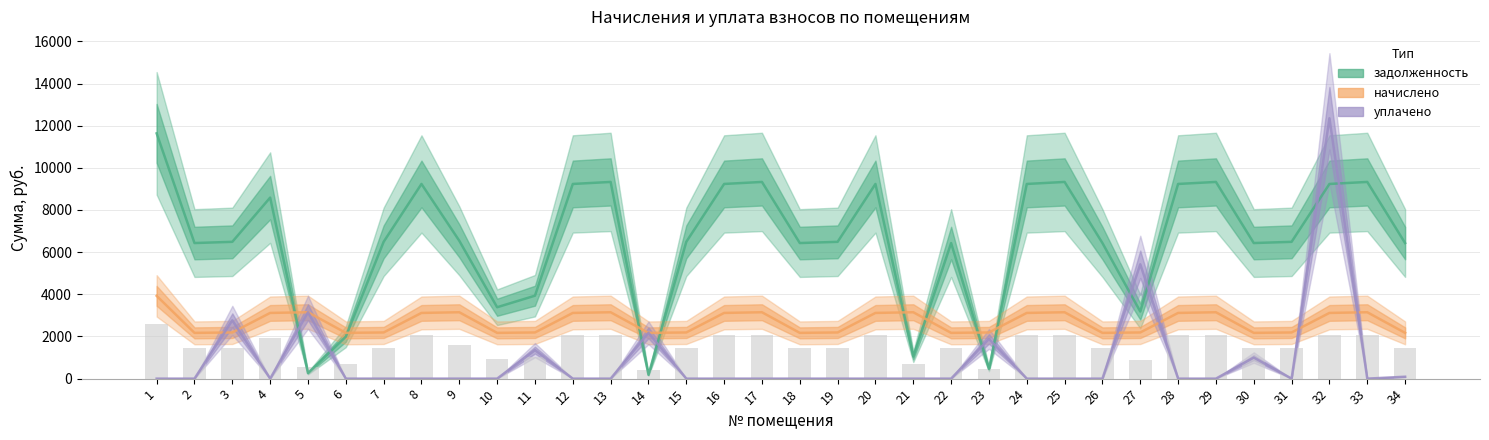

How many groups of bars are there?

34